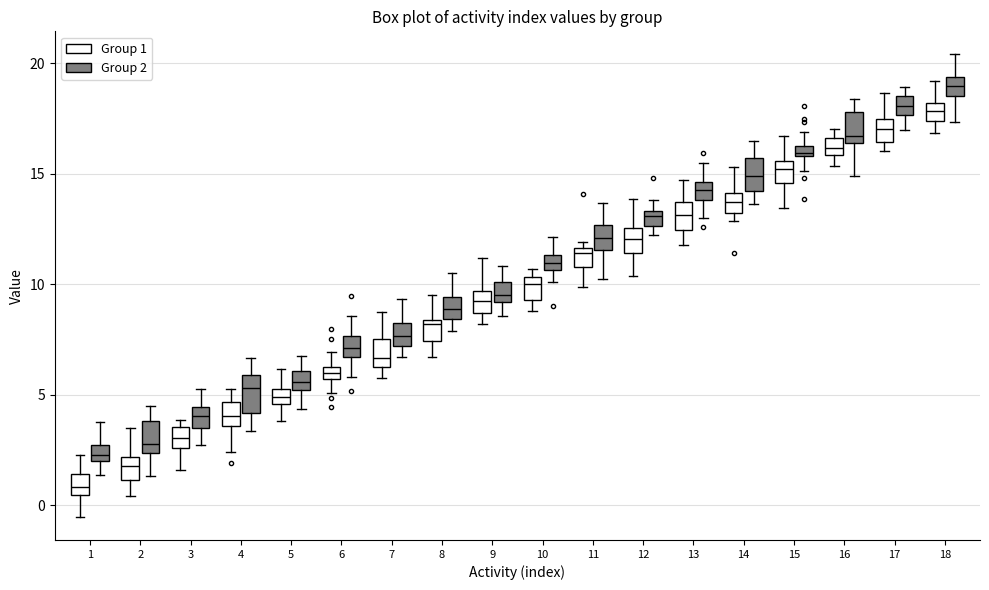

Which box's median line is the lowest?

1 (Group 1)